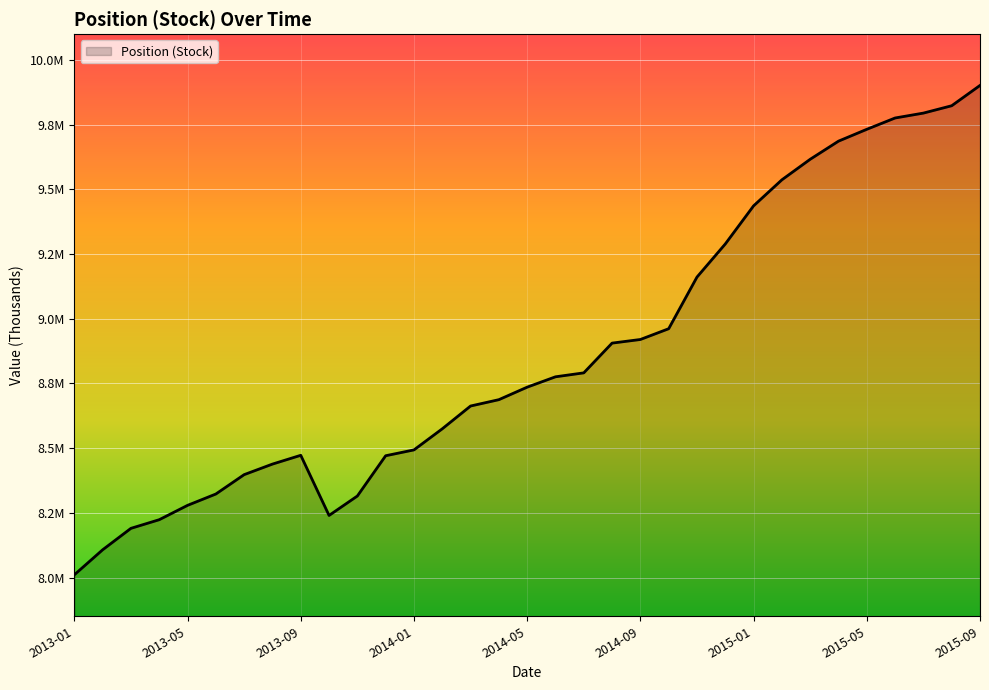

Does the chart display data point markers on the line(s)?

No